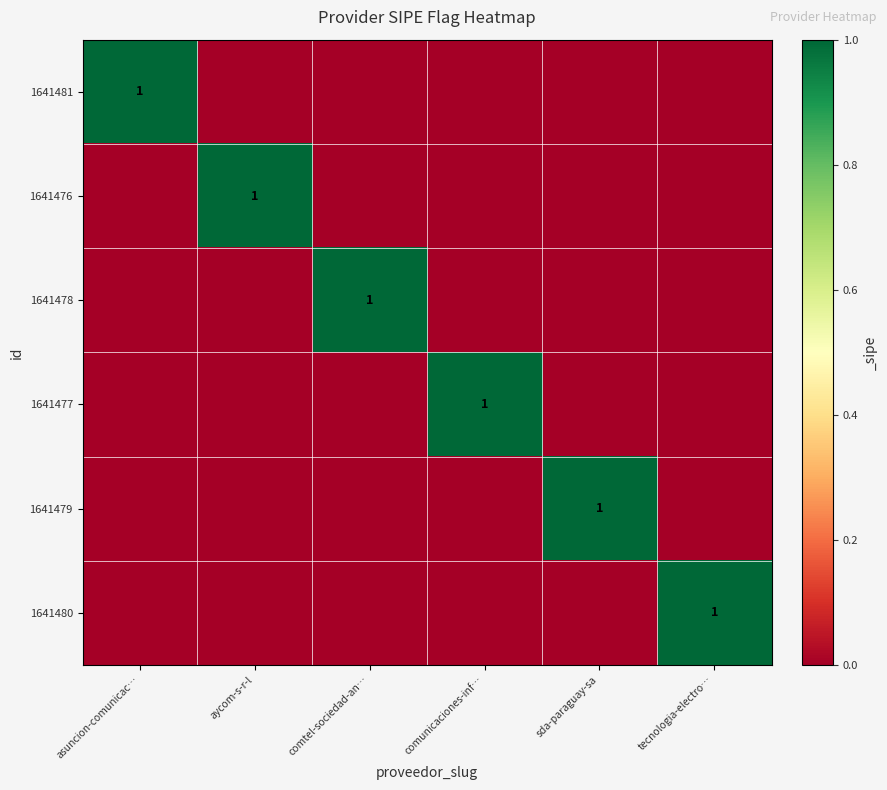

The 1641481 series shows 0 at comunicaciones-inf…. True or false?

True